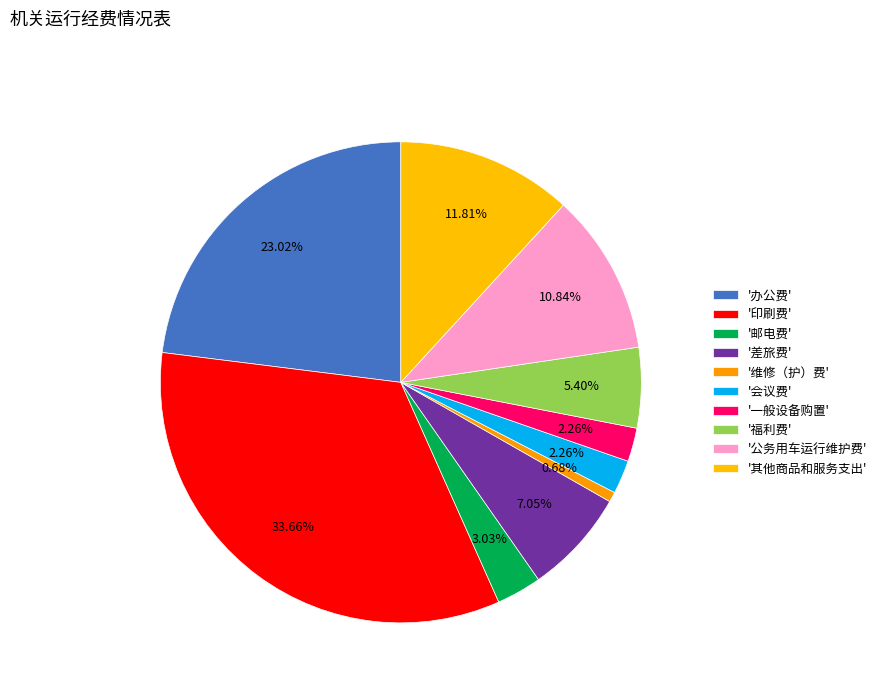

Count the number of slices in the pie.

10